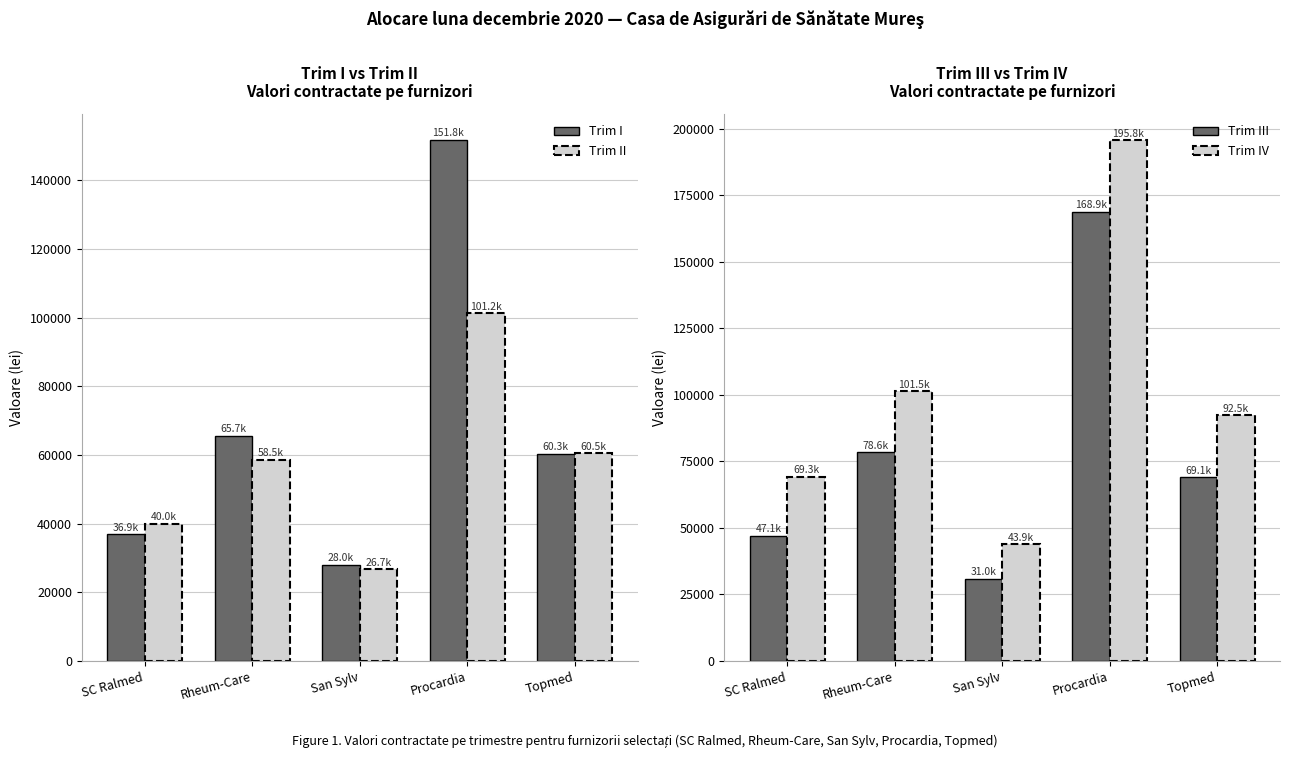

What is the value of the Trim I bar at the 3rd from the left?

27958.0